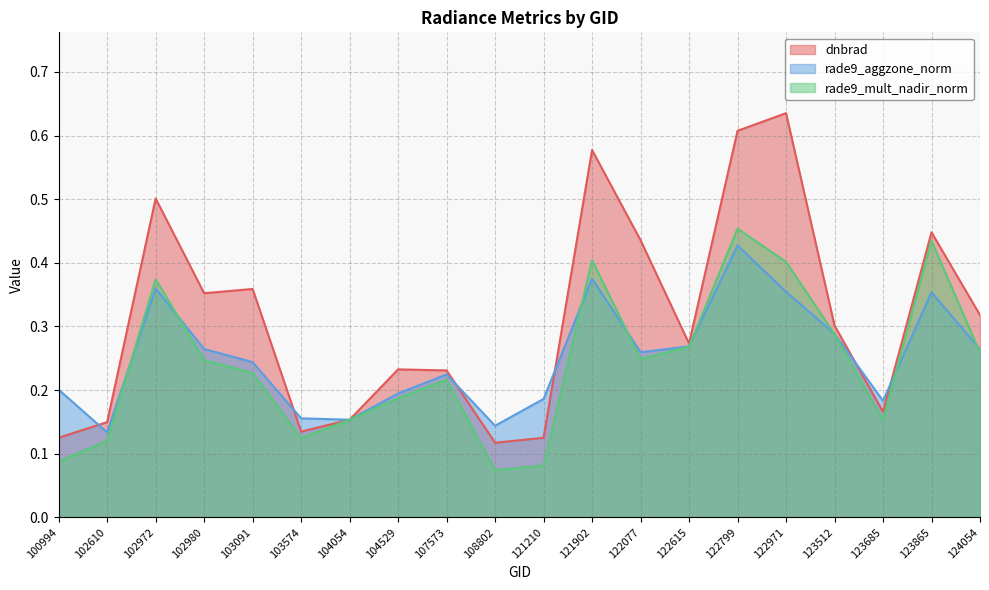

Rank the series by their maximum value, from lowest to highest.

rade9_aggzone_norm, rade9_mult_nadir_norm, dnbrad